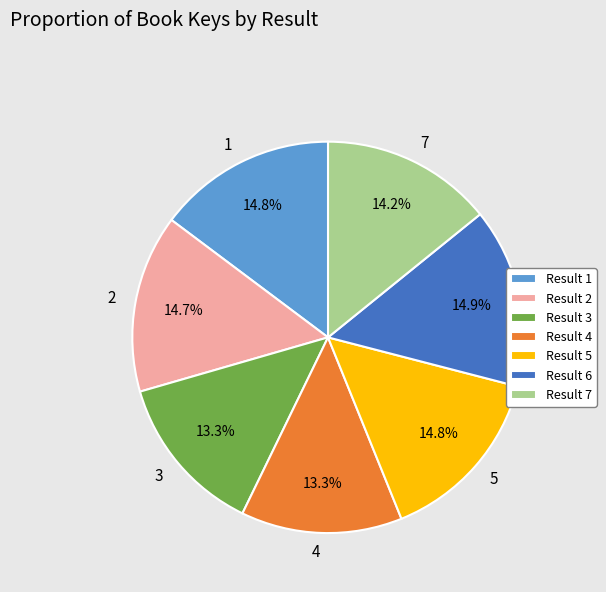

Is there a majority slice in this chart?

No